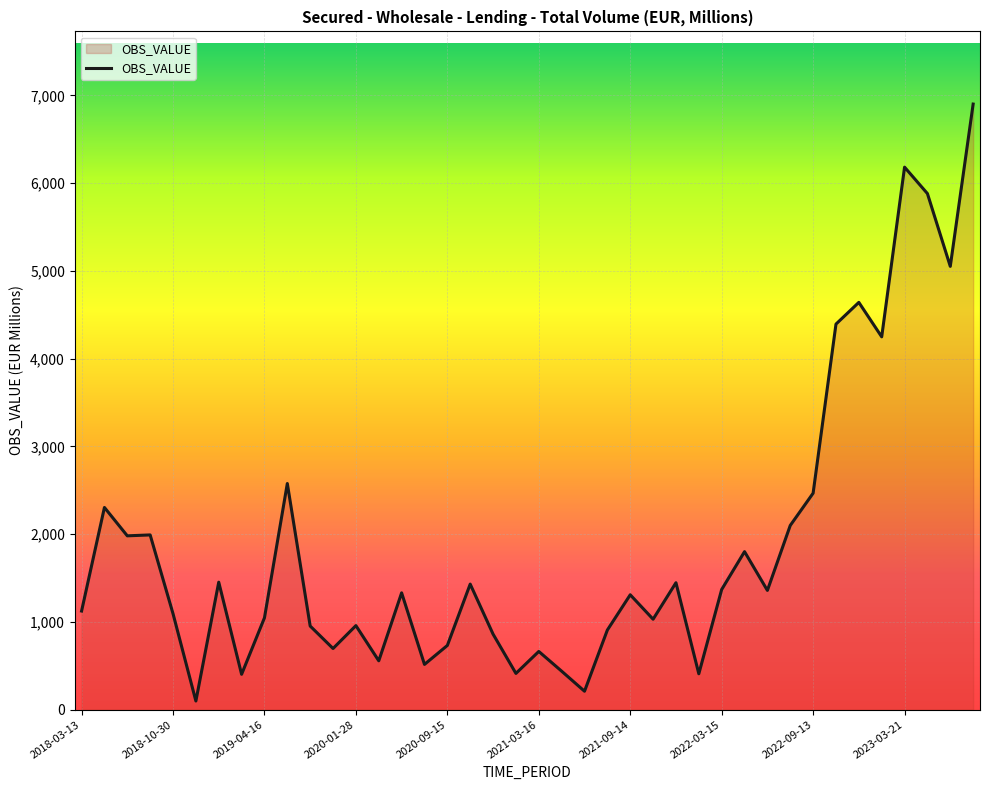

What is the difference between the maximum and second lowest values?

6691.4